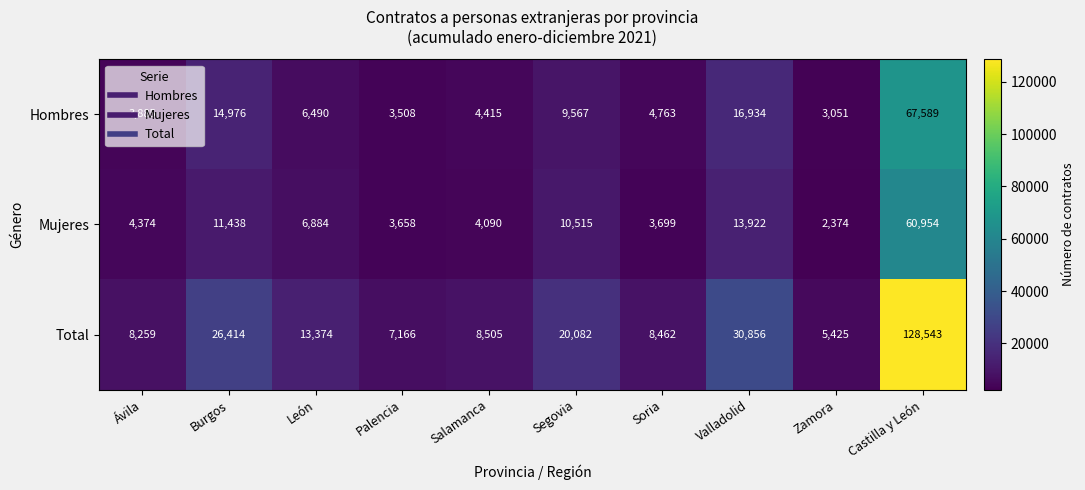

True or false: Hombres has a value of 67589 at Castilla y León.

True